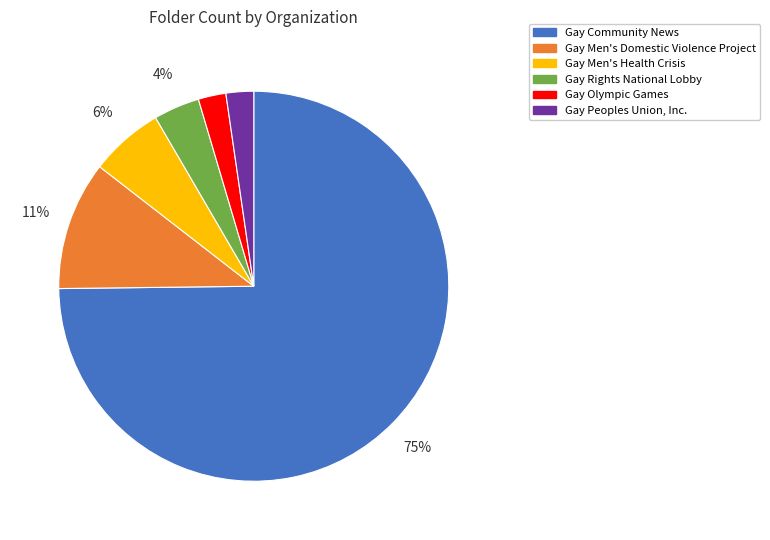

True or false: Gay Men's Domestic Violence Project accounts for 11% of the total.

True